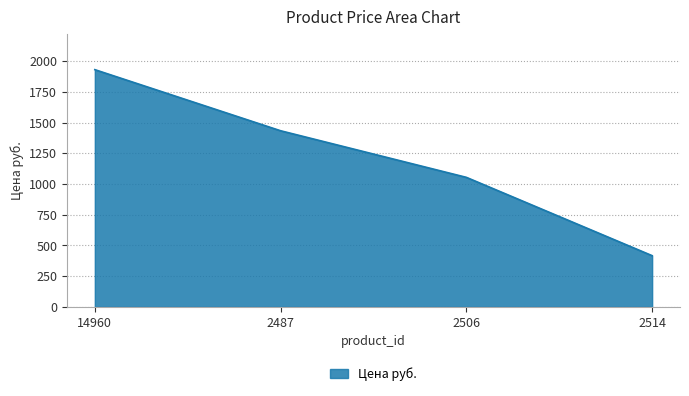

List the labels in order of value, largest first.

14960, 2487, 2506, 2514